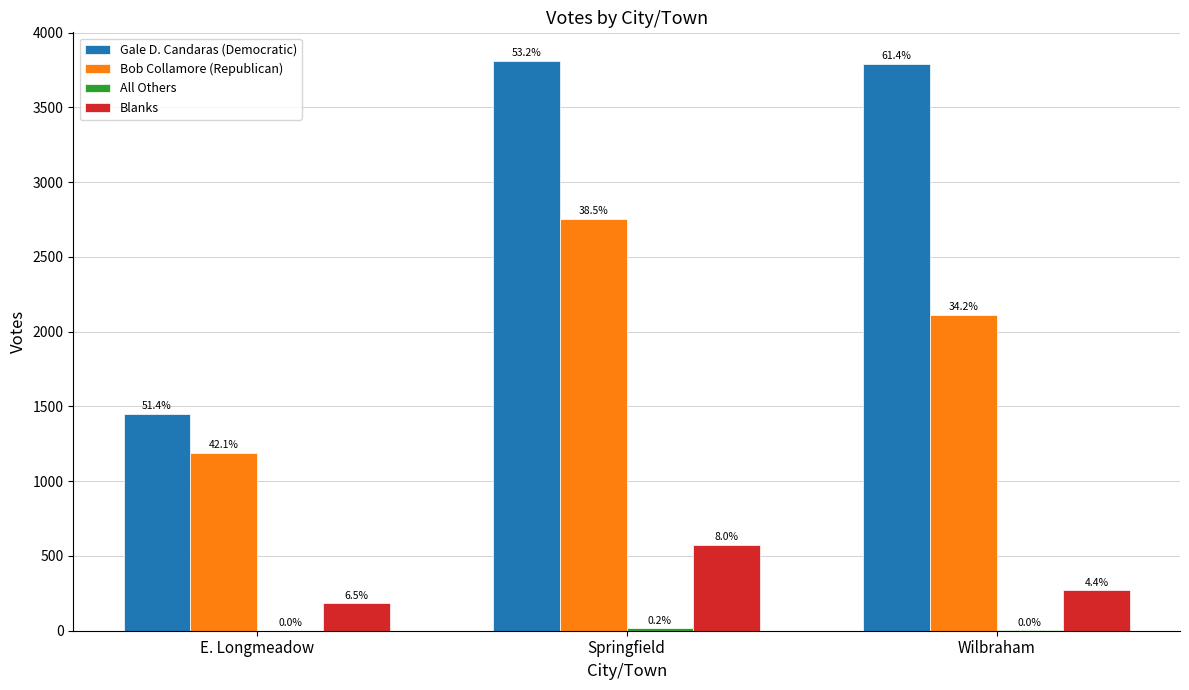

At Springfield, list the series in order from smallest to largest.

All Others, Blanks, Bob Collamore (Republican), Gale D. Candaras (Democratic)